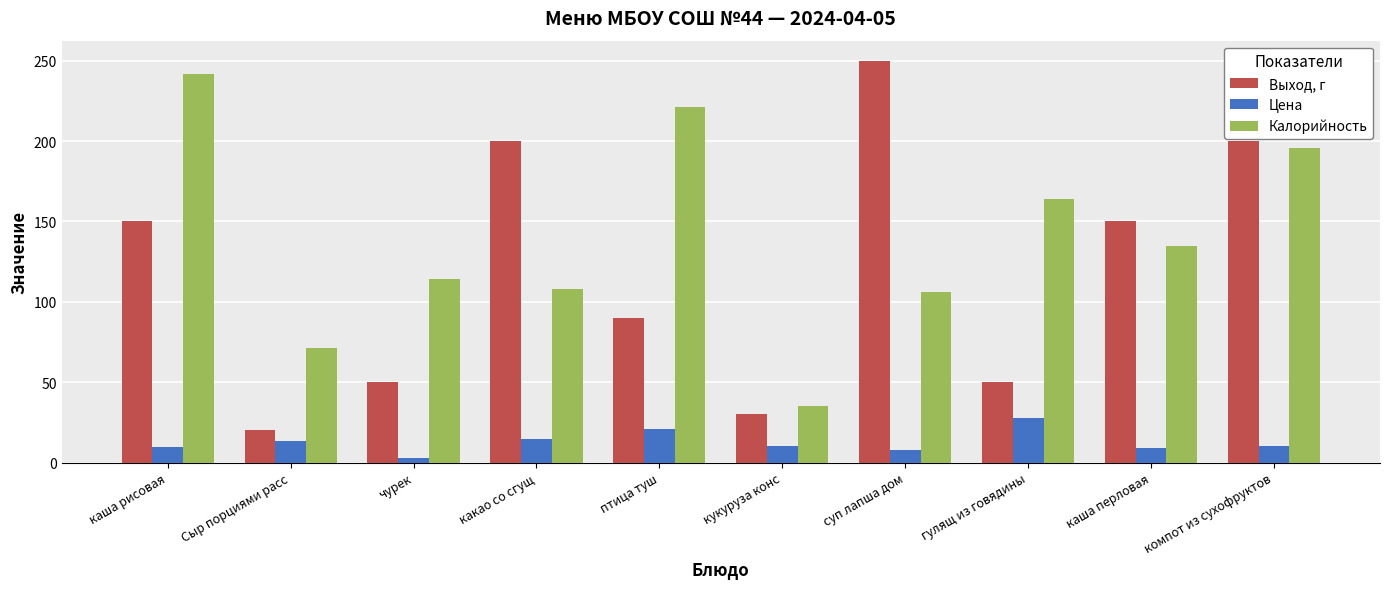

How many groups of bars are there?

10